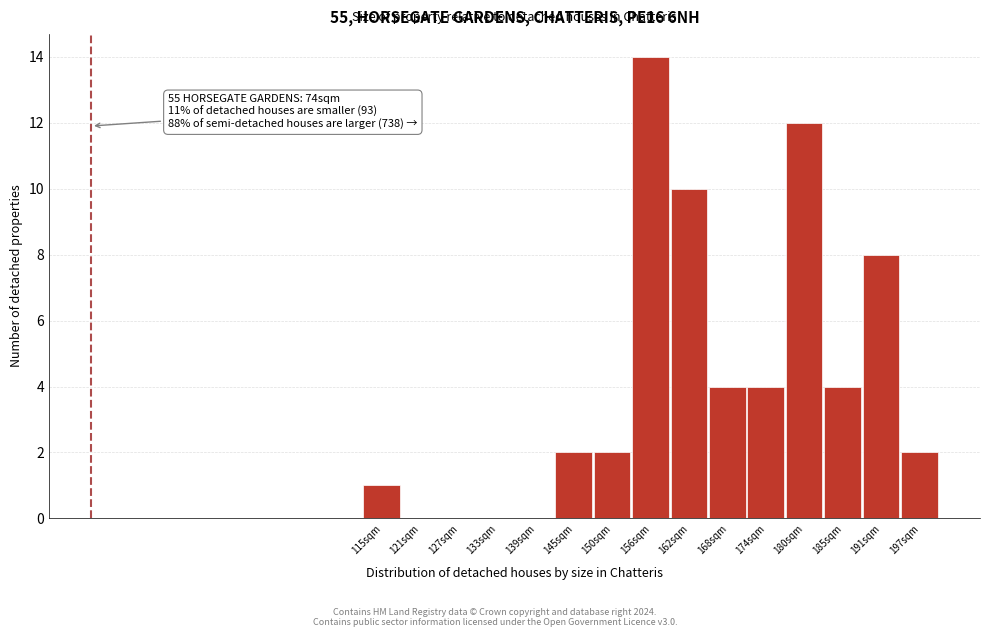

Reading left to right, list all the values displayed in this chart.

115sqm=1	121sqm=0	127sqm=0	133sqm=0	139sqm=0	145sqm=2	150sqm=2	156sqm=14	162sqm=10	168sqm=4	174sqm=4	180sqm=12	185sqm=4	191sqm=8	197sqm=2